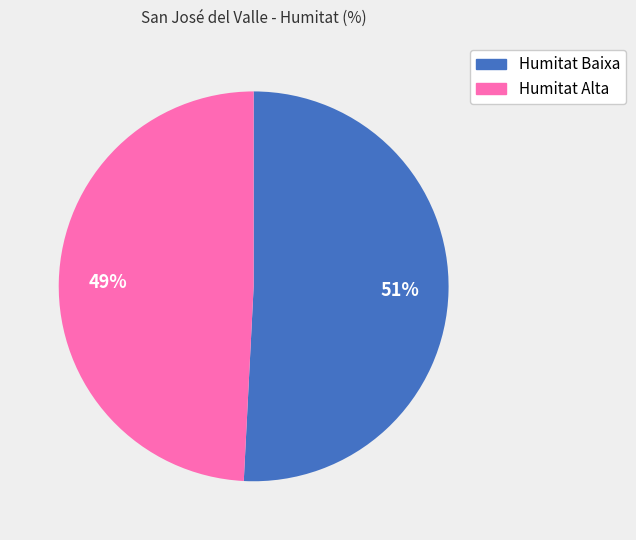

To the nearest percent, what is the difference between the largest and smallest slice percentages?

2%